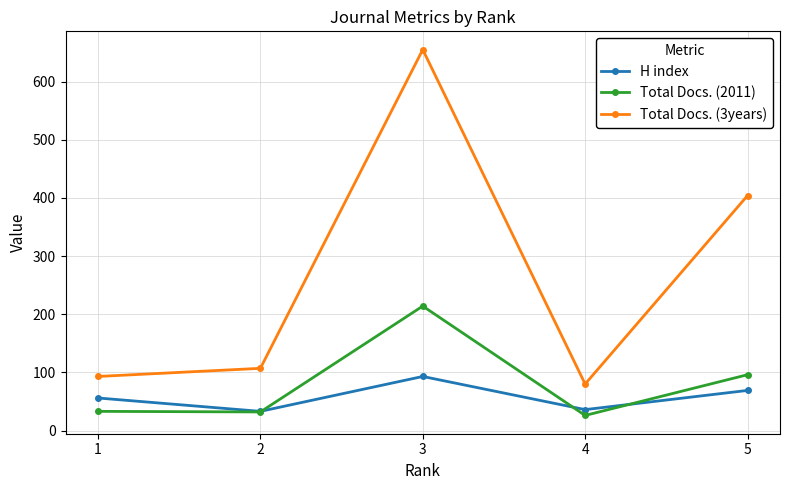

The value of Total Docs. (3years) at 4 is 25. True or false?

False